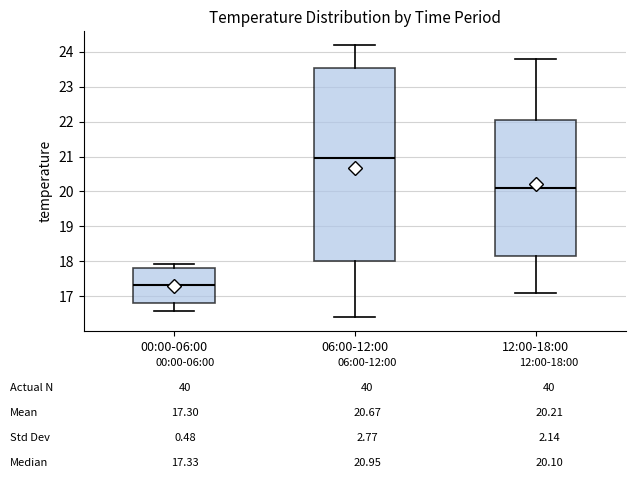

Where is the upper edge of the box for 00:00-06:00 on the y-axis? The values are not printed on the chart, so give them approximately, as read against the axis.

17.8